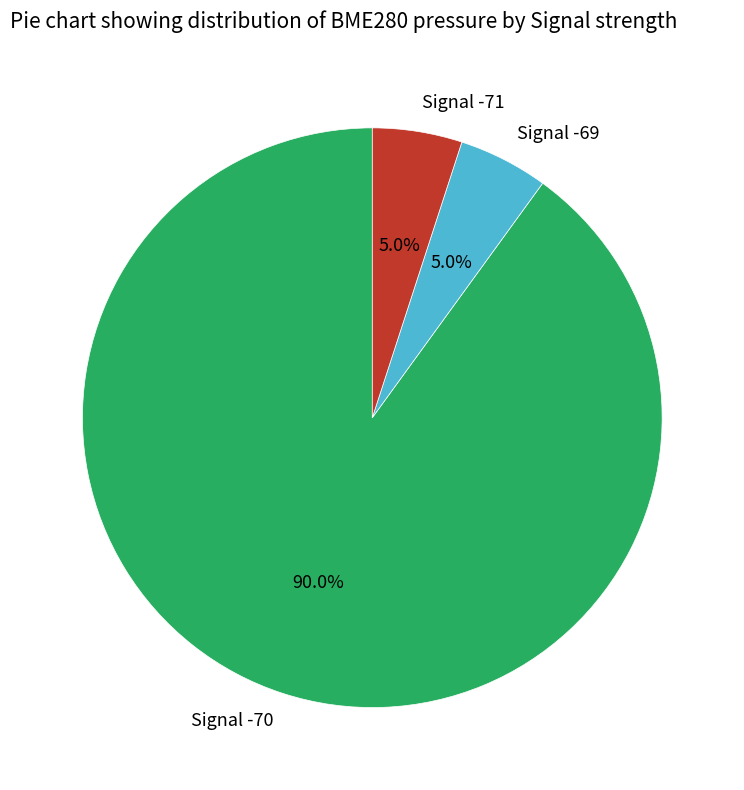

Is there a majority slice in this chart?

Yes